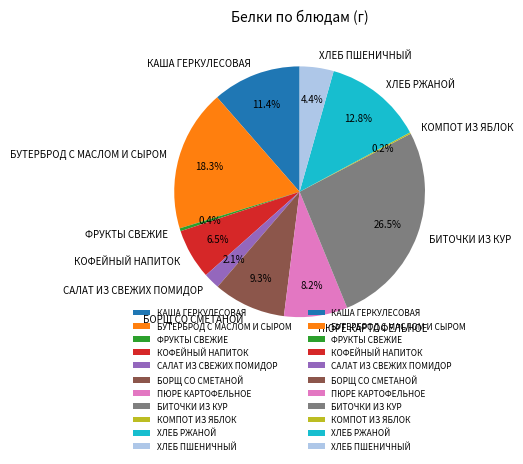

Between САЛАТ ИЗ СВЕЖИХ ПОМИДОР and ХЛЕБ ПШЕНИЧНЫЙ, which is larger?

ХЛЕБ ПШЕНИЧНЫЙ